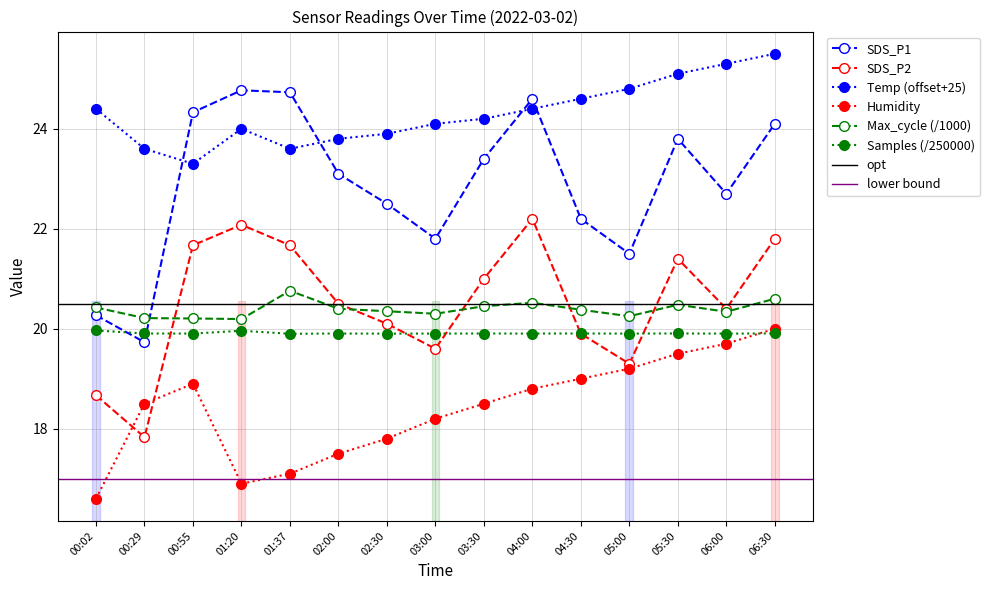

Between 00:29 and 01:20, which is larger?

01:20